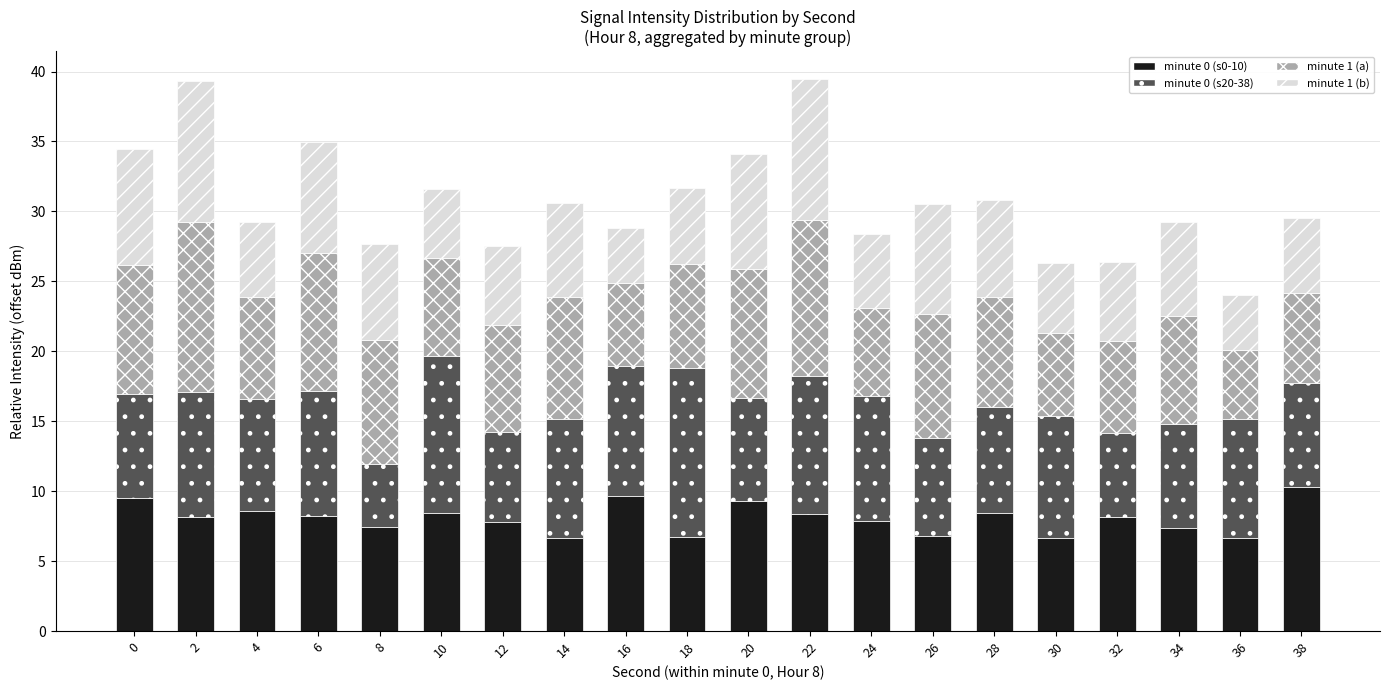

What is the sum of all minute 0 (s0-10) values?

161.2